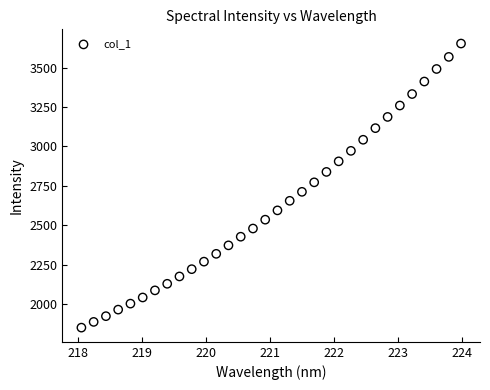

What is the range of X values (max minus min)?

5.9